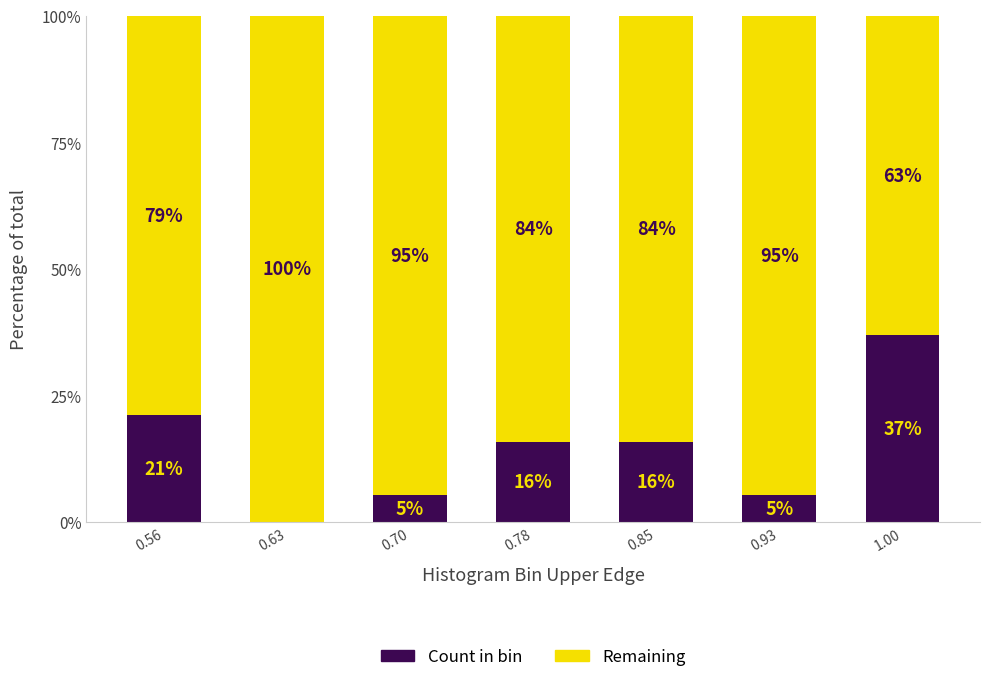

Where is Count in bin nearest to the value 0?

0.63